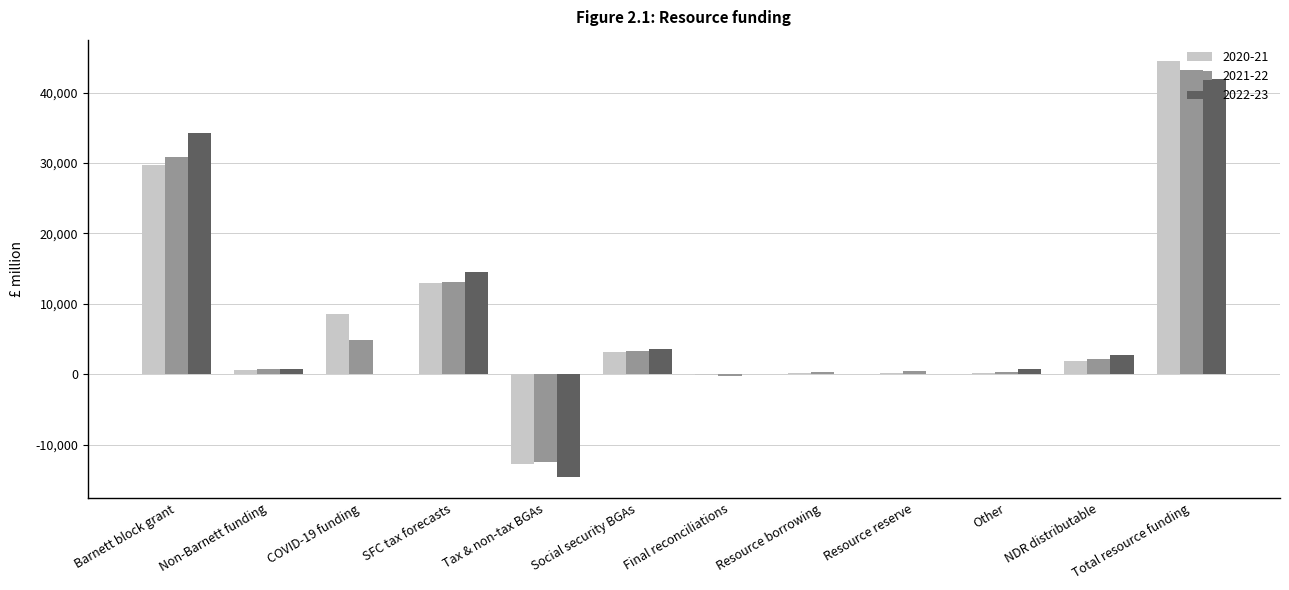

What is the sum of the 2021-22 values at COVID-19 funding and Tax & non-tax BGAs?

-7605.6